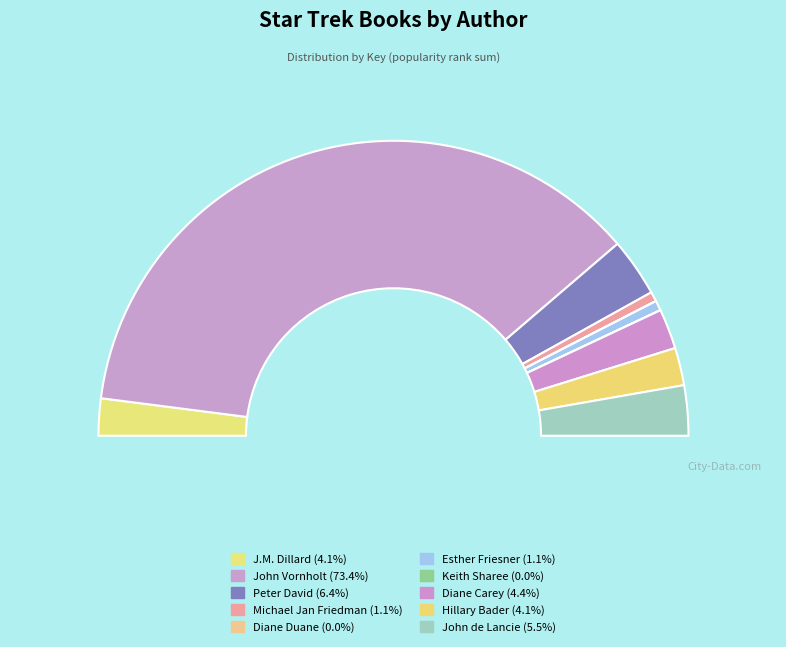

Which slice is the largest?

John Vornholt